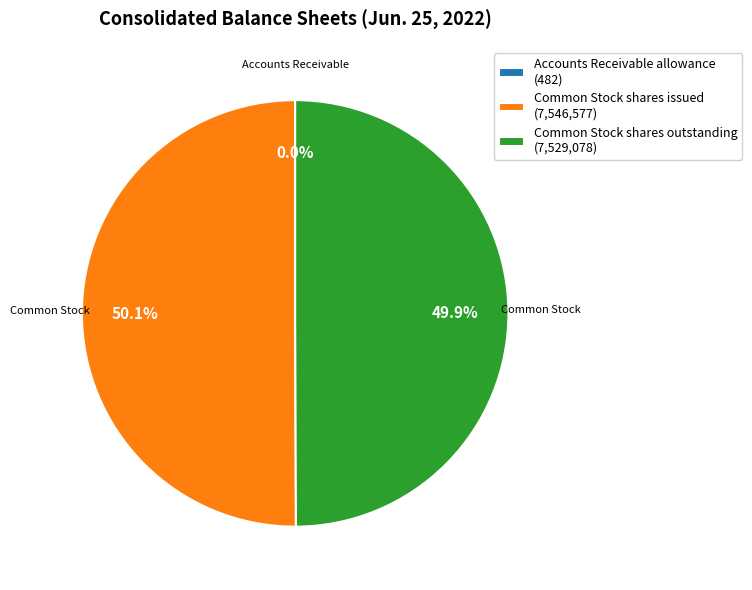

Approximately how many times larger is the value at Common Stock shares outstanding (7,529,078) compared to Common Stock shares issued (7,546,577)?

1.0